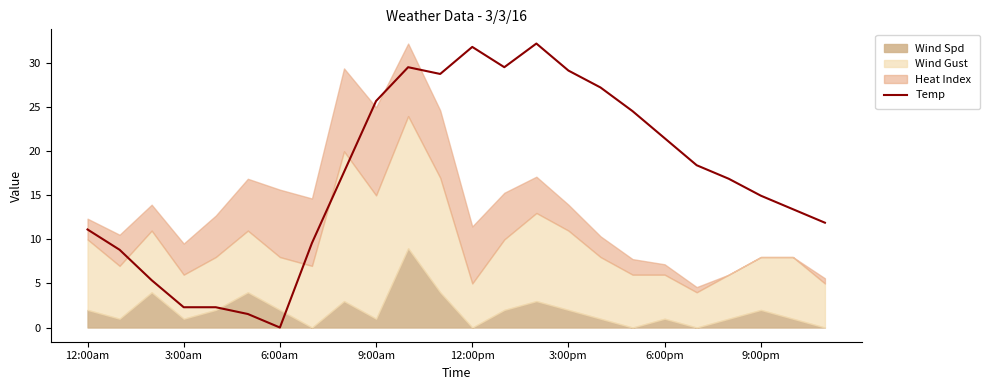

True or false: Temp has a value of 11.1 at 12:00am.

True